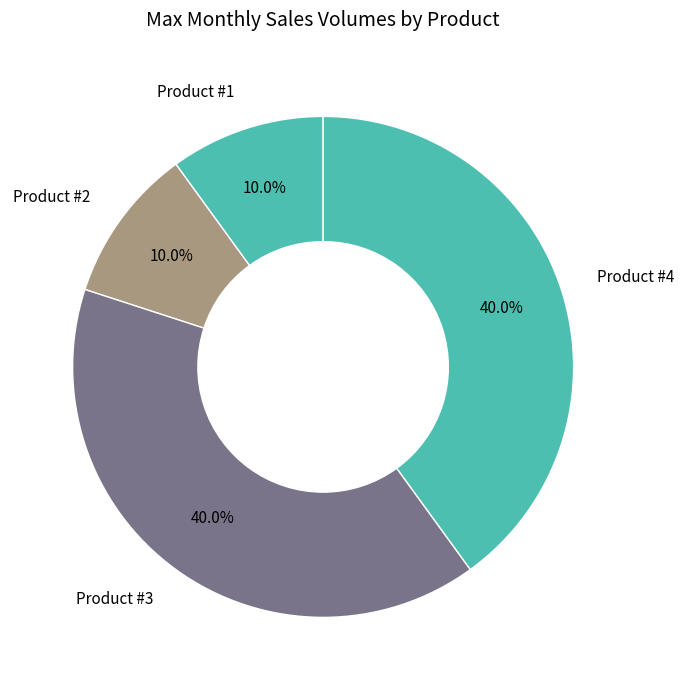

What is the ratio of the value at Product #1 to the value at Product #2?

1.0